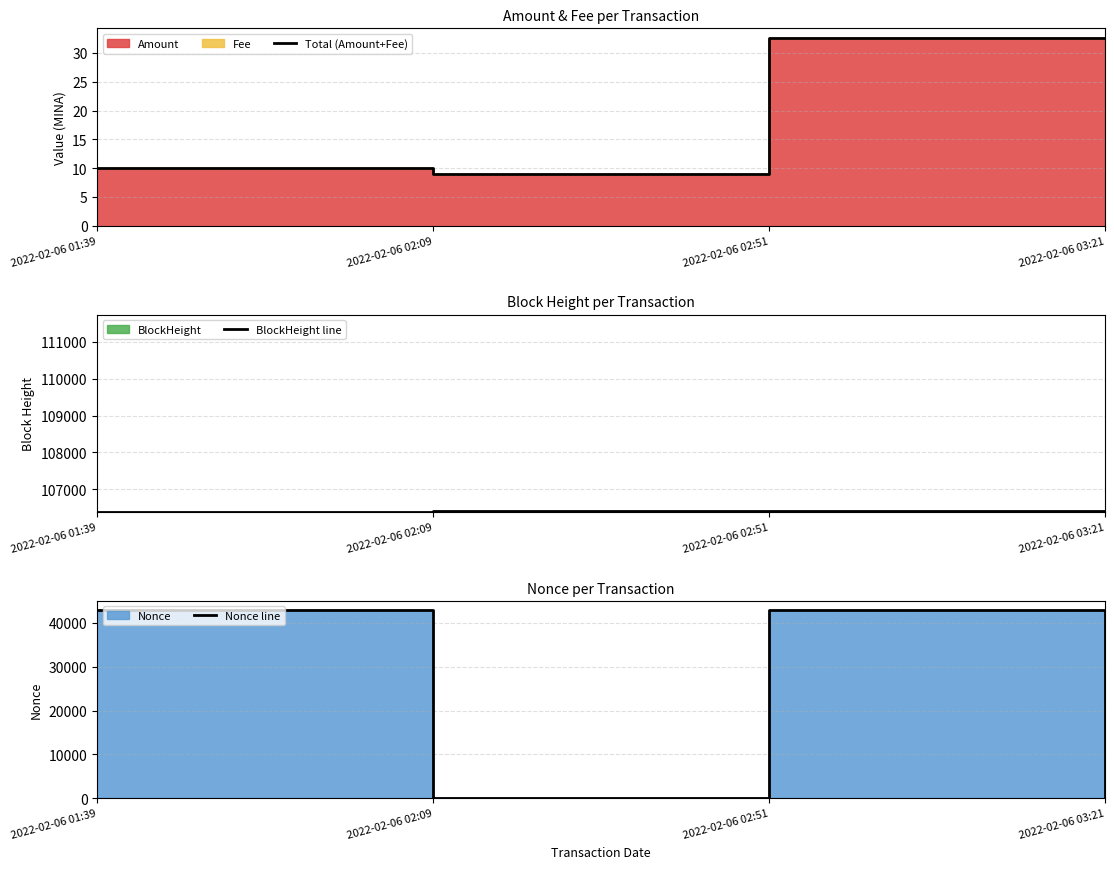

What is the value of the Total (Amount+Fee) point at the 3rd from the left?

32.6